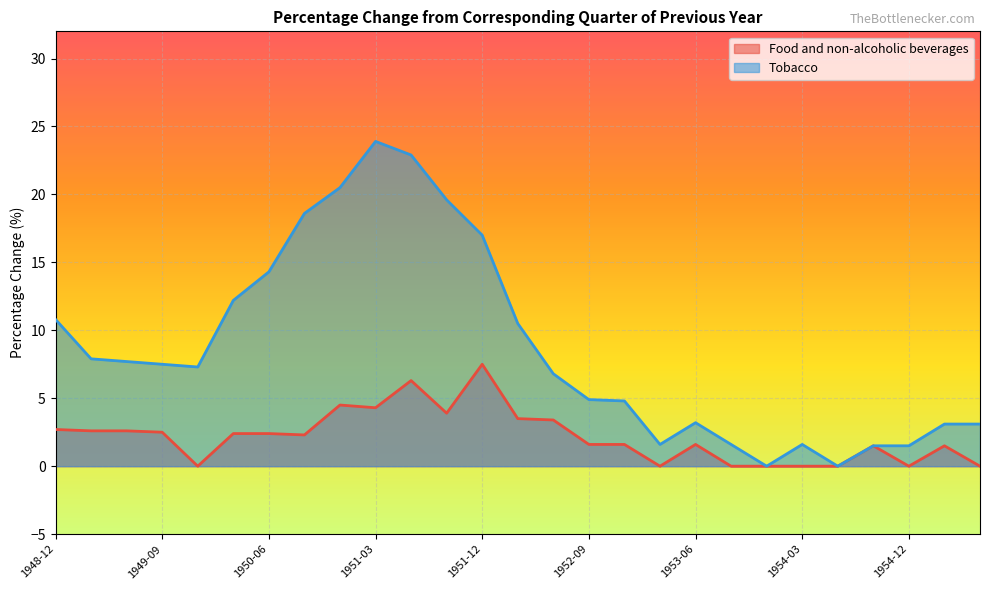

Does the chart display data point markers on the line(s)?

No